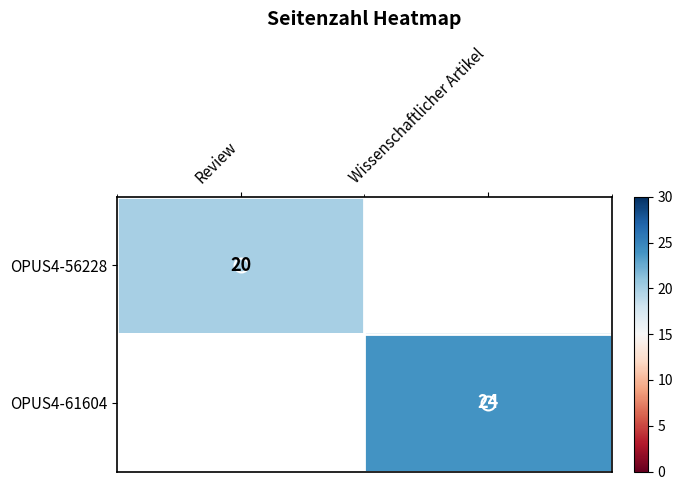

How many distinct data groups are displayed?

2